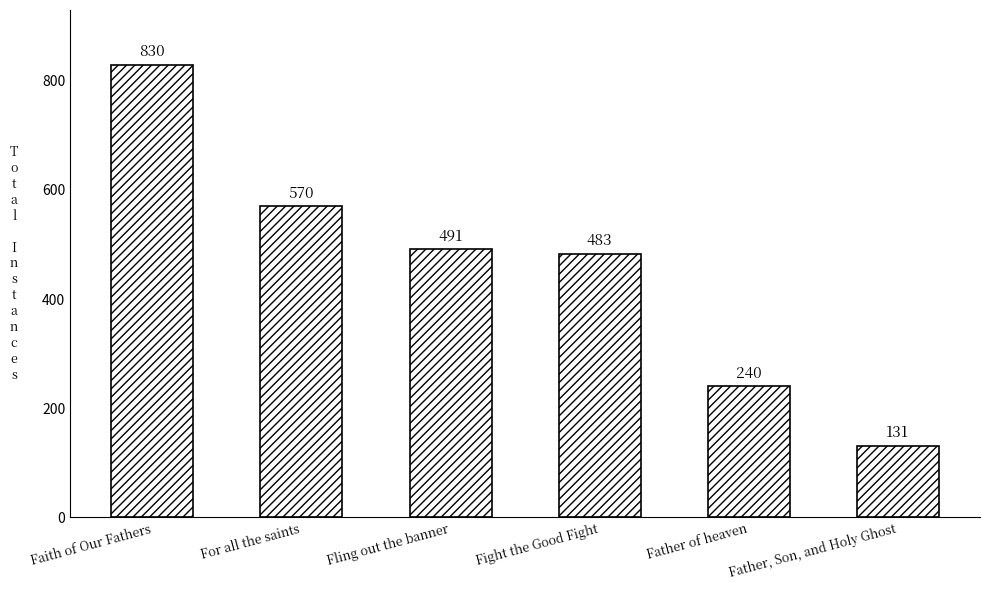

Which category has the highest value across all series?

Faith of Our Fathers